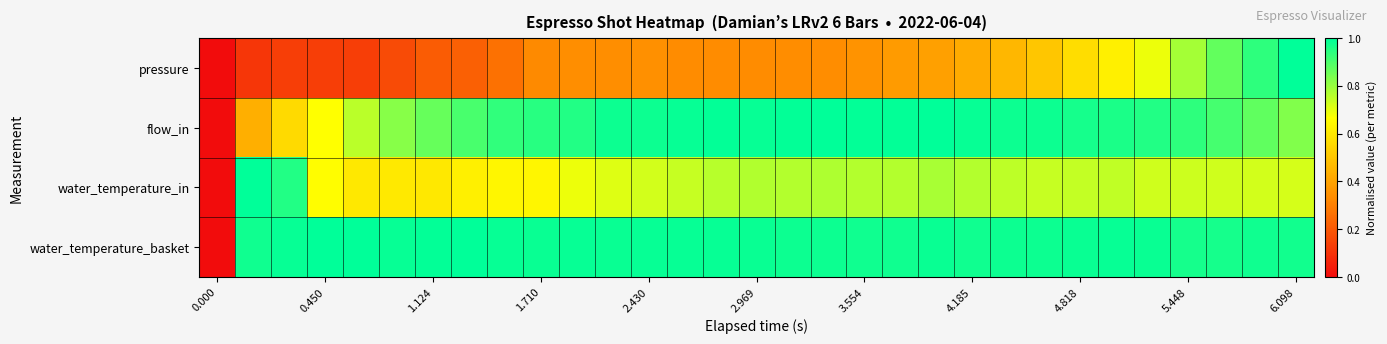

Reading right to left, extract all data points from this chart.

pressure: 1.0	0.9	0.9	0.8	0.7	0.6	0.6	0.5	0.5	0.4	0.4	0.4	0.4	0.3	0.3	0.3	0.3	0.3	0.3	0.3	0.3	0.3	0.3	0.2	0.2	0.2	0.1	0.1	0.1	0.1	0.0
flow_in: 0.8	0.9	0.9	0.9	1.0	1.0	1.0	1.0	1.0	1.0	1.0	1.0	1.0	1.0	1.0	1.0	1.0	1.0	1.0	1.0	1.0	0.9	0.9	0.9	0.9	0.8	0.8	0.7	0.6	0.4	0.0
water_temperature_in: 0.7	0.7	0.7	0.7	0.7	0.7	0.7	0.7	0.8	0.8	0.8	0.8	0.8	0.8	0.8	0.8	0.8	0.7	0.7	0.7	0.7	0.6	0.6	0.6	0.6	0.6	0.6	0.7	1.0	1.0	0.0
water_temperature_basket: 1.0	1.0	1.0	1.0	1.0	1.0	1.0	1.0	1.0	1.0	1.0	1.0	1.0	1.0	1.0	1.0	1.0	1.0	1.0	1.0	1.0	1.0	1.0	1.0	1.0	1.0	1.0	1.0	1.0	1.0	0.0